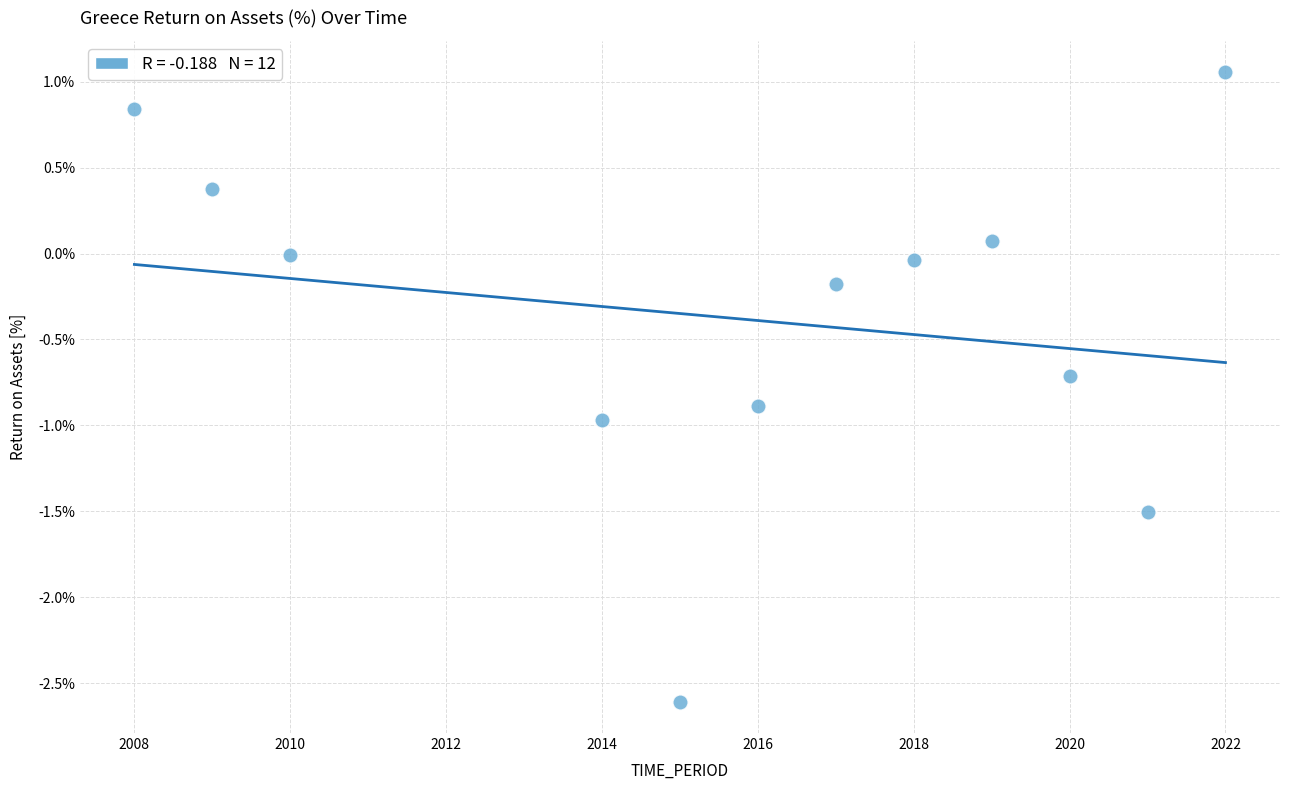

What is the range of Y values (max minus min)?

3.7